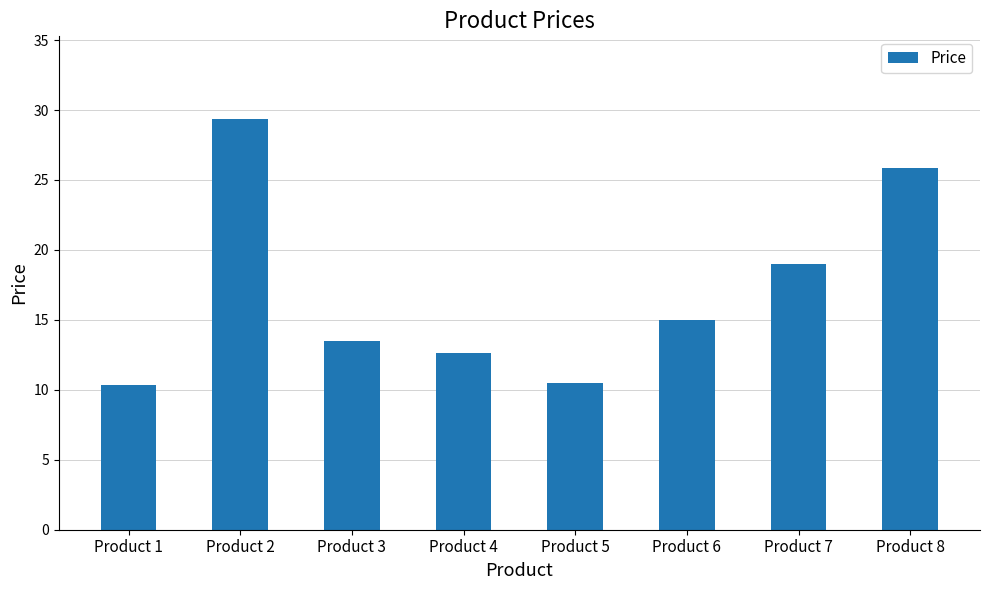

What is the maximum value shown in the chart?

29.4